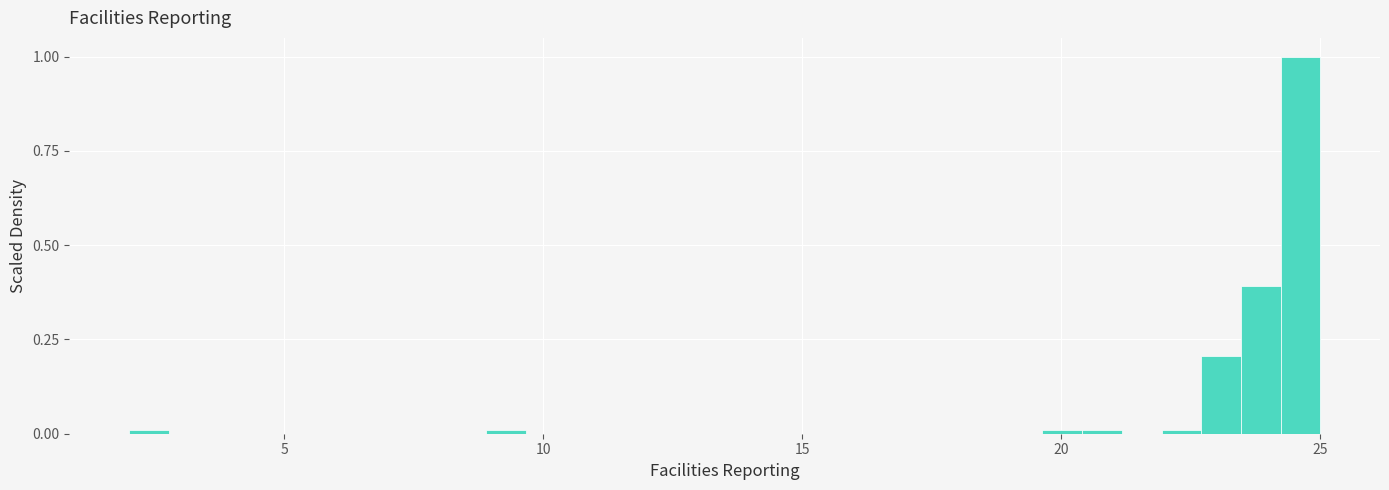

Read against the x-axis, roughly where is the centre of the tallest bar?

24.5